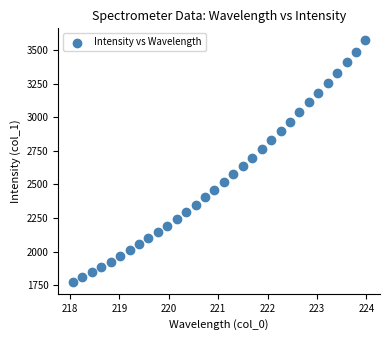

What is the range of Y values (max minus min)?

1795.2